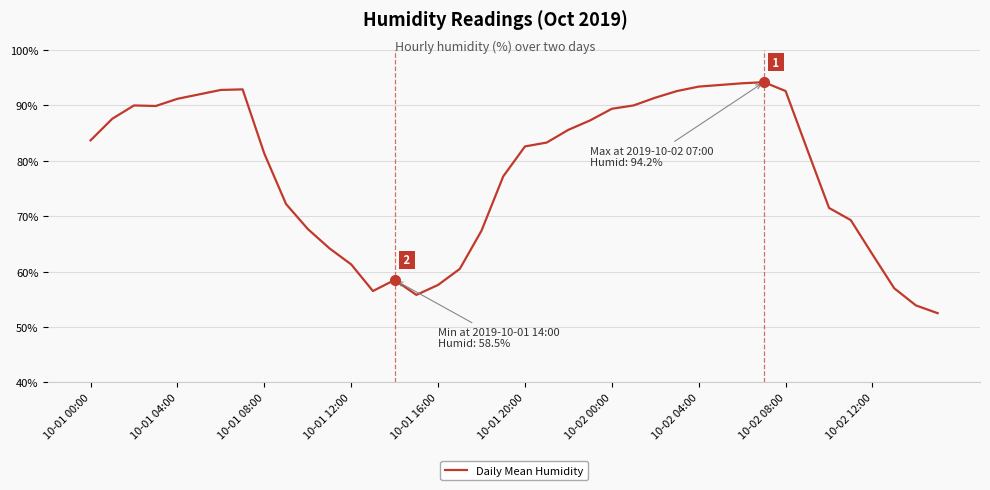

What is the difference between the maximum and minimum values?

41.7